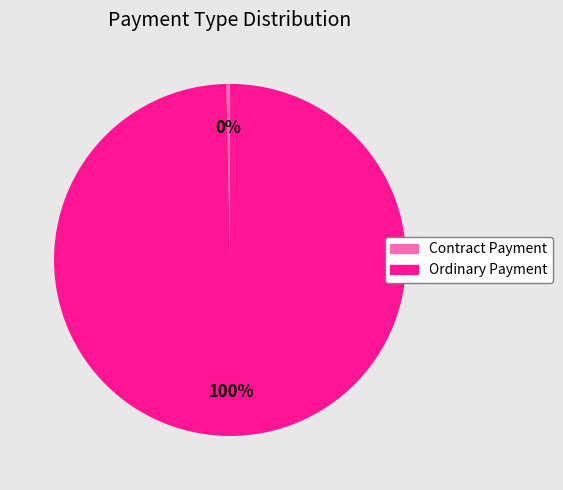

What is the largest slice in the pie chart?

Ordinary Payment